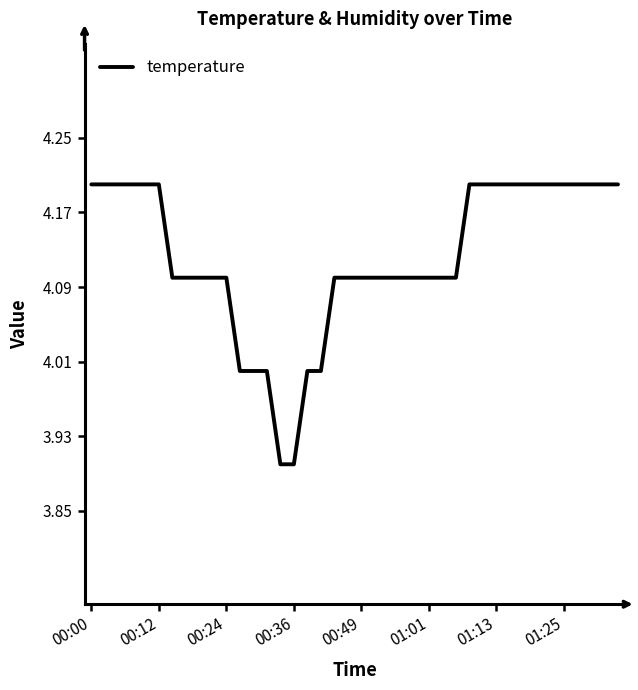

What is the maximum value shown in the chart?

4.2